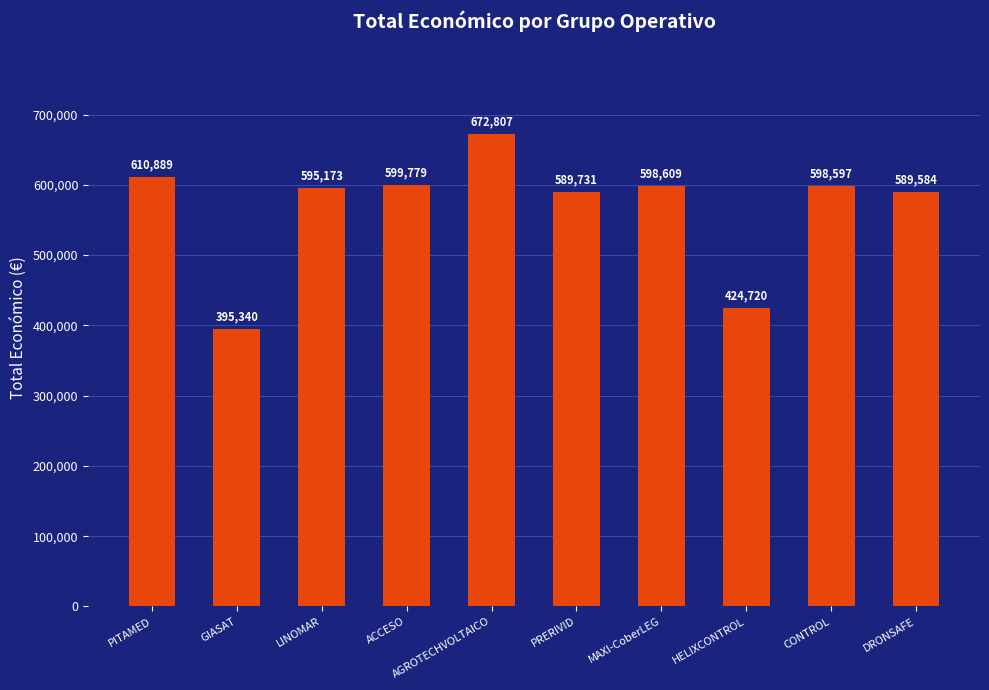

At which category does the chart reach its peak across all series?

AGROTECHVOLTAICO